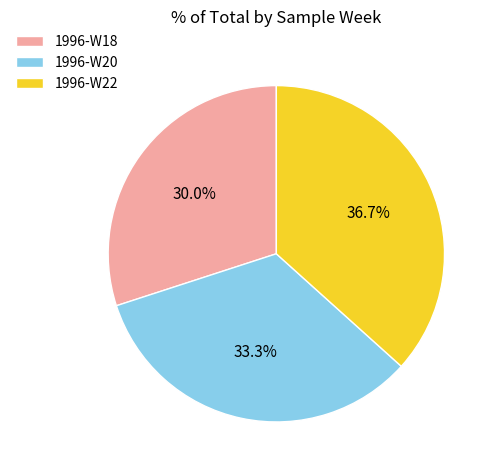

What is the total percentage of 1996-W22 and 1996-W18?

66.7%